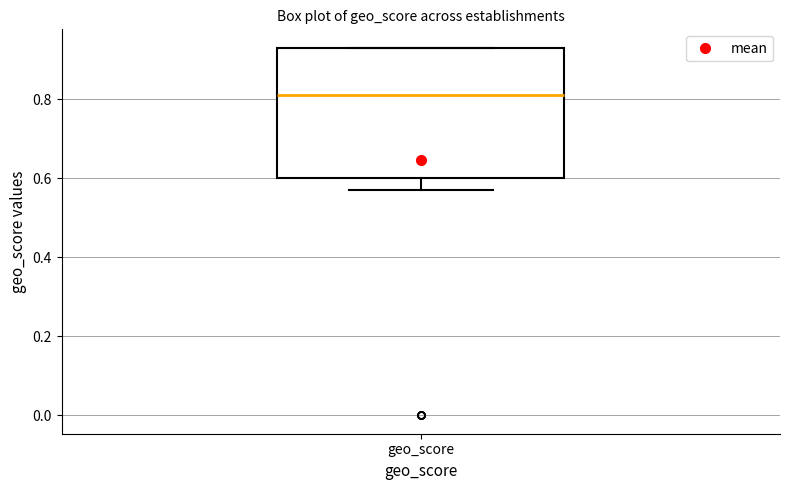

Where is the upper edge of the box for geo_score on the y-axis? The values are not printed on the chart, so give them approximately, as read against the axis.

0.94